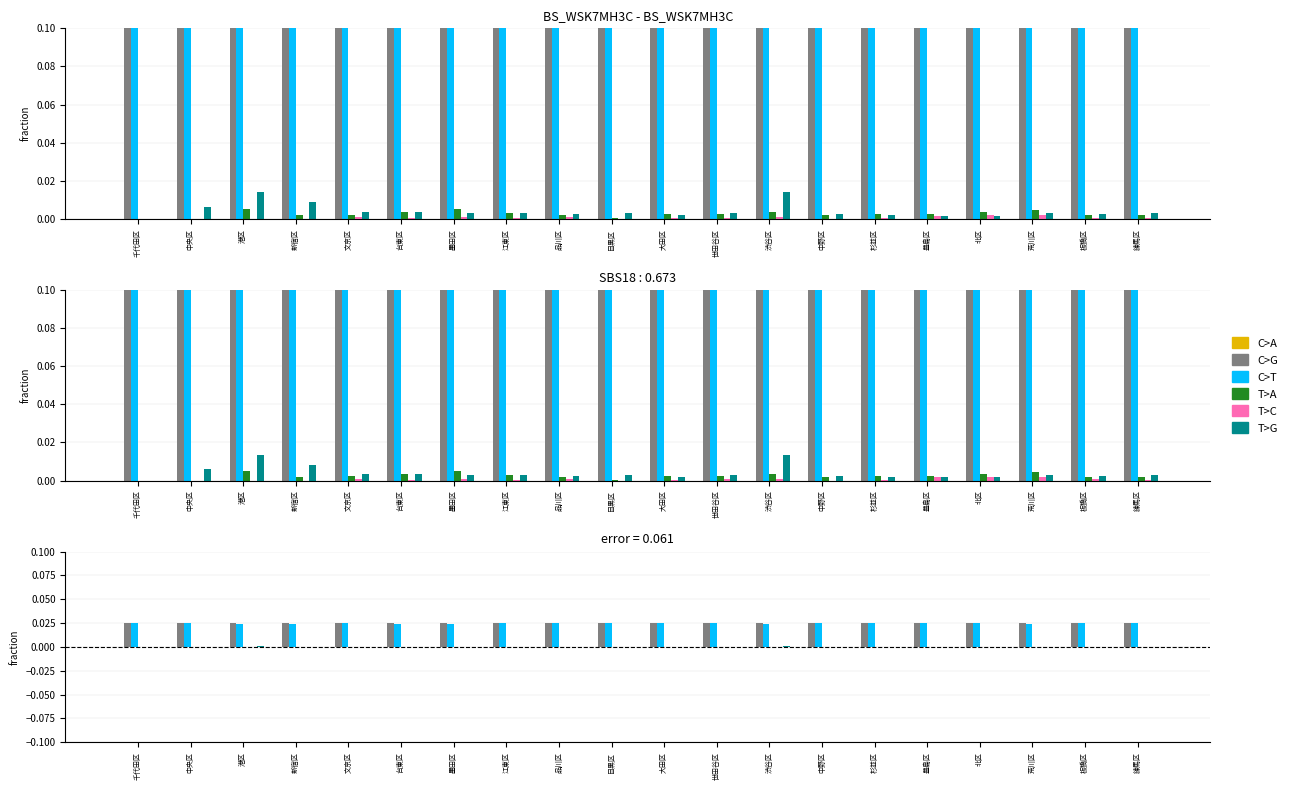

True or false: T>A has a value of 0.0 at 千代田区.

True